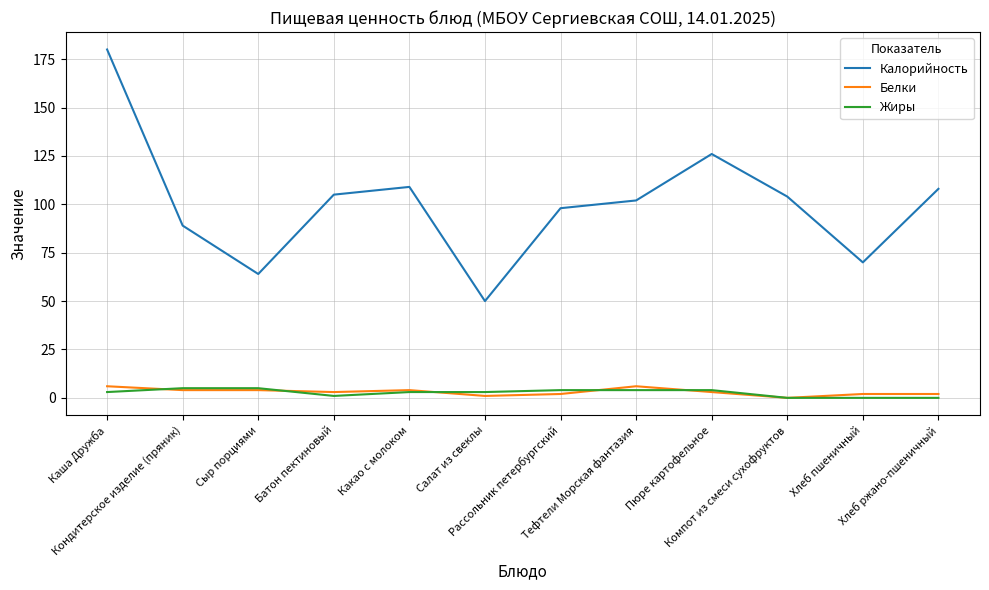

What is the lowest value of the Калорийность series?

50